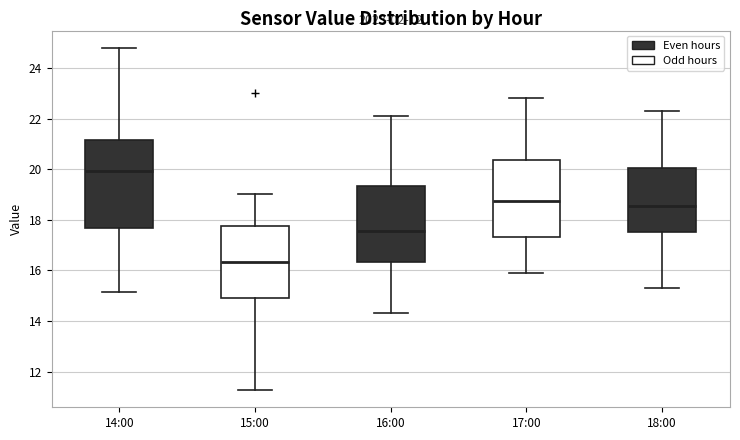

Where does the upper whisker of the box for 17:00 end on the y-axis? The values are not printed on the chart, so give them approximately, as read against the axis.

22.8